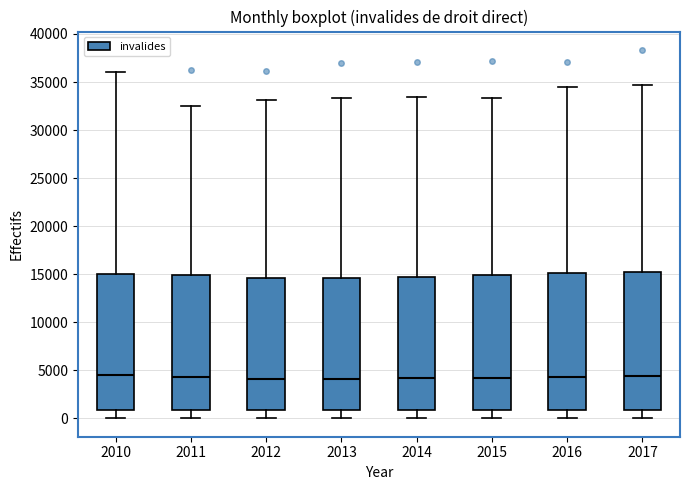

Where does the lower whisker of the box at x = 2016 end on the y-axis? The values are not printed on the chart, so give them approximately, as read against the axis.

0